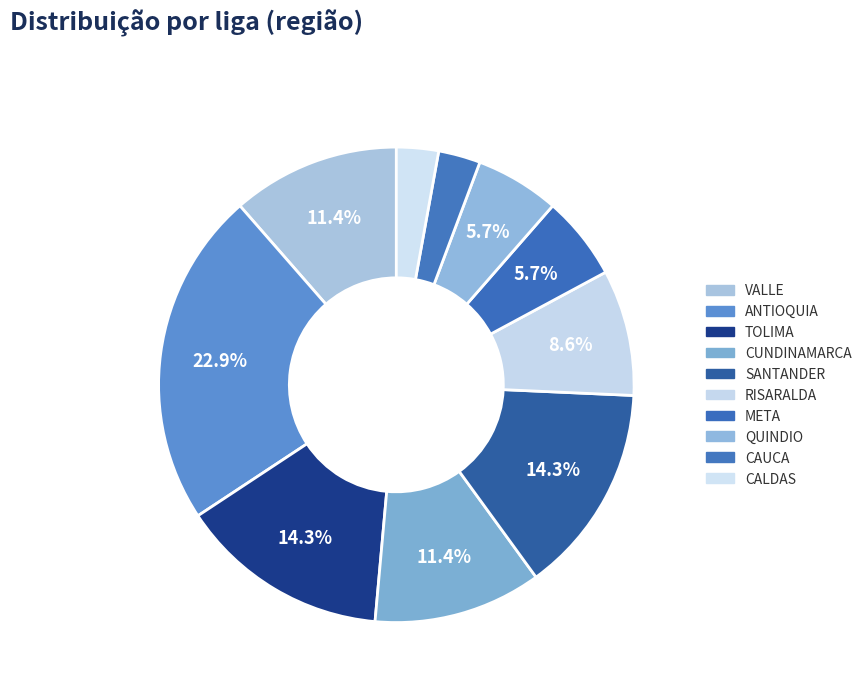

How many segments does this pie chart have?

10